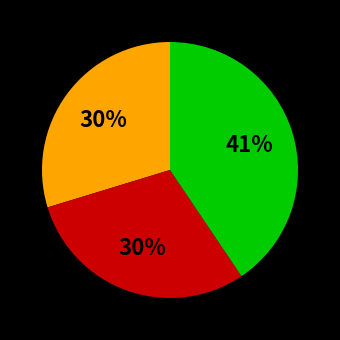

To the nearest percent, what is the difference between the largest and smallest slice percentages?

11%